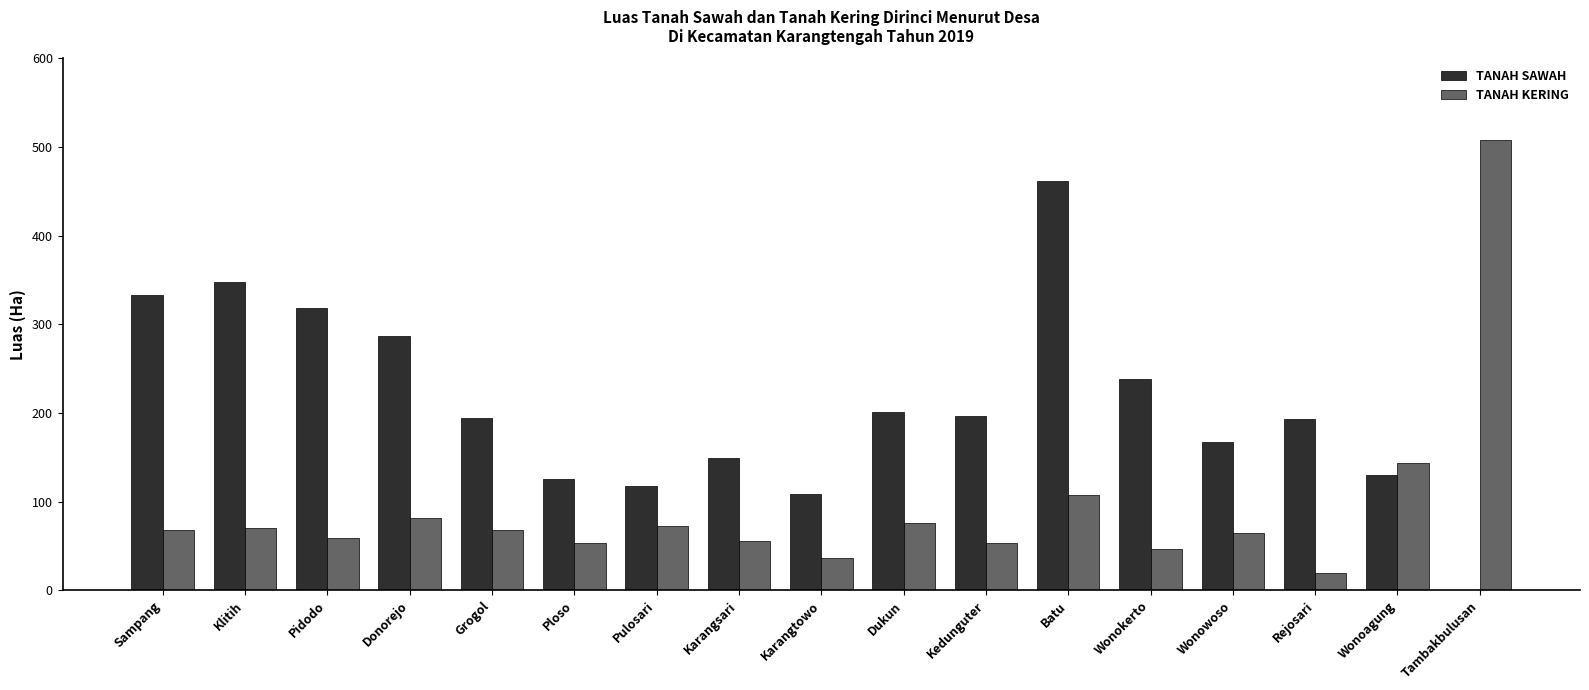

Is it true that TANAH SAWAH equals 0.0 at Tambakbulusan?

True